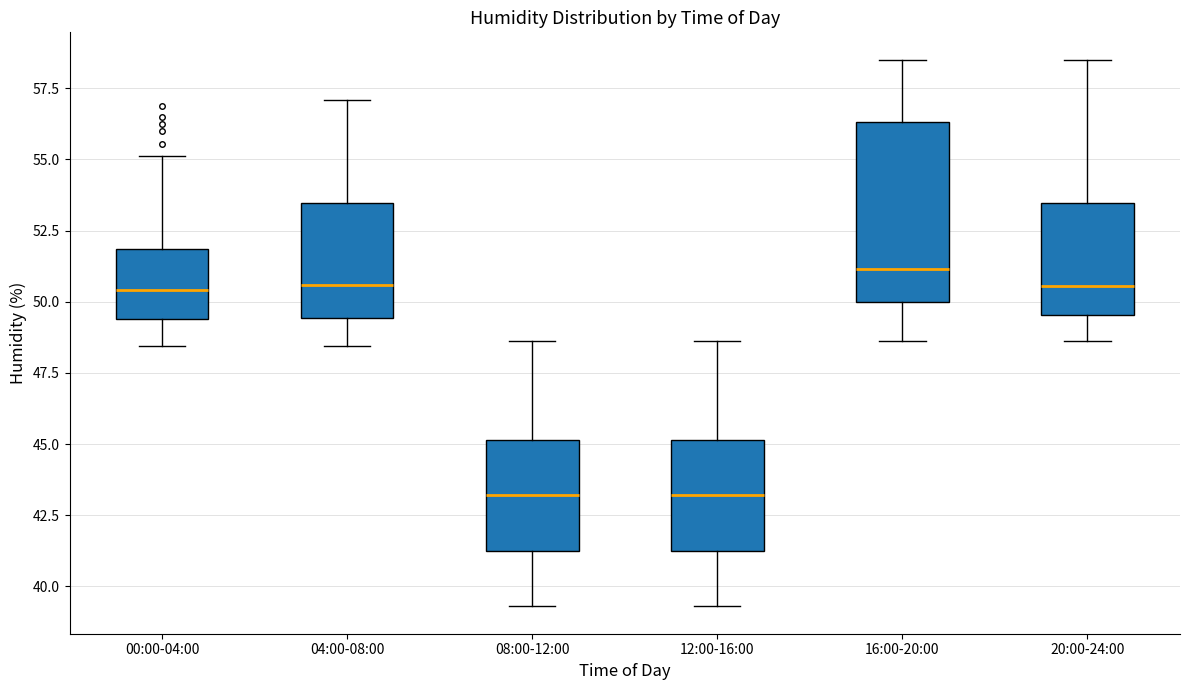

Reading left to right, transcribe this box plot: for each box, give where its median line is, the range the box spans, and where its two whiskers end, as read against the y-axis. The values are not printed on the chart, so give them approximately, as read against the axis.

00:00-04:00: median 50.5, box 49.5 to 52.0, whiskers 48.5 to 55.0
04:00-08:00: median 50.5, box 49.5 to 53.5, whiskers 48.5 to 57.0
08:00-12:00: median 43.0, box 41.5 to 45.0, whiskers 39.5 to 48.5
12:00-16:00: median 43.0, box 41.5 to 45.0, whiskers 39.5 to 48.5
16:00-20:00: median 51.0, box 50.0 to 56.5, whiskers 48.5 to 58.5
20:00-24:00: median 50.5, box 49.5 to 53.5, whiskers 48.5 to 58.5